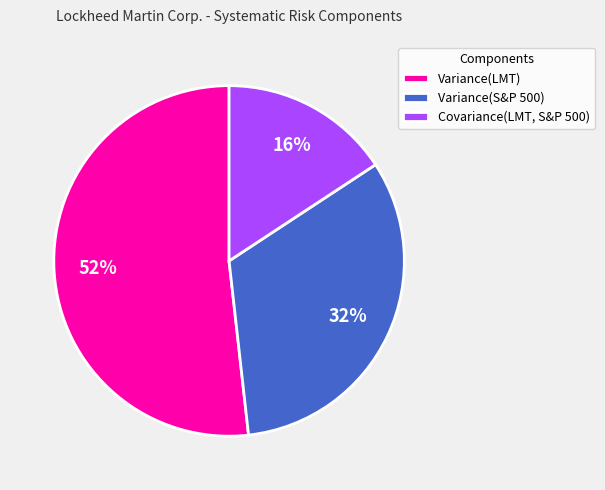

Combined, do Covariance(LMT, S&P 500) and Variance(LMT) account for over 50%?

Yes